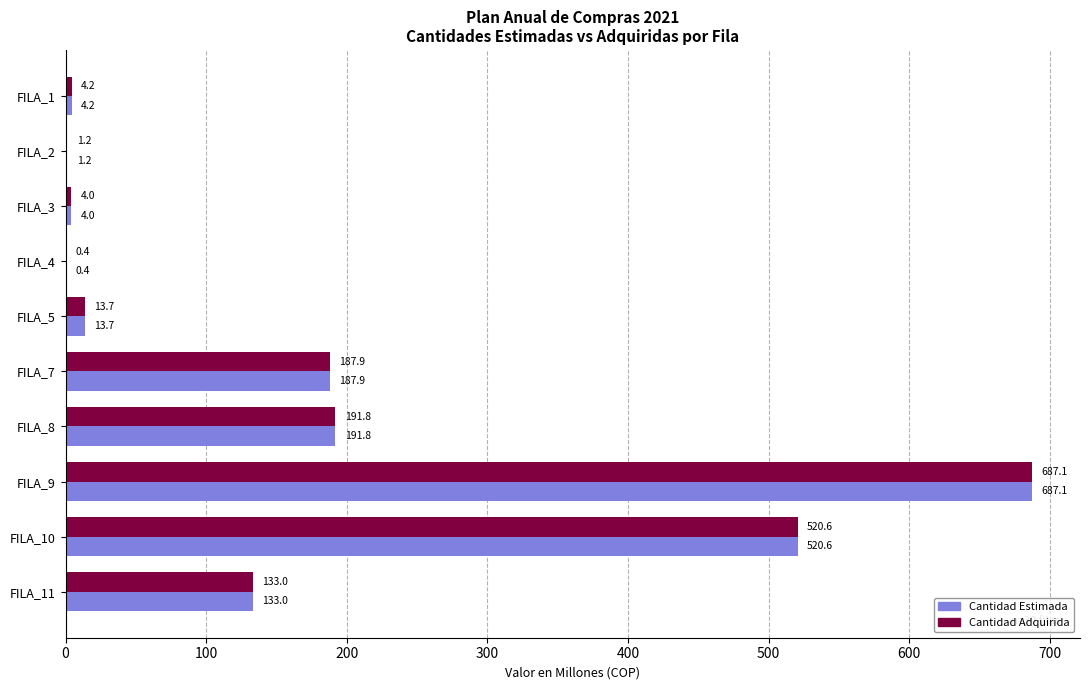

What is the greatest value displayed?

687.1